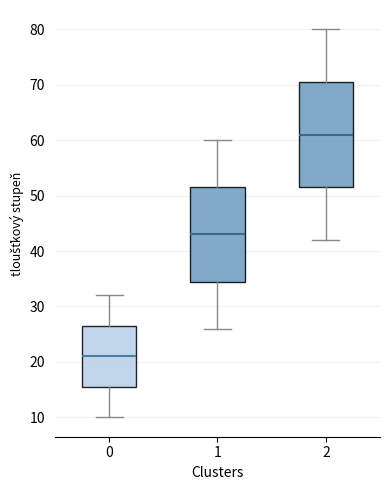

Which box has the highest median line?

2